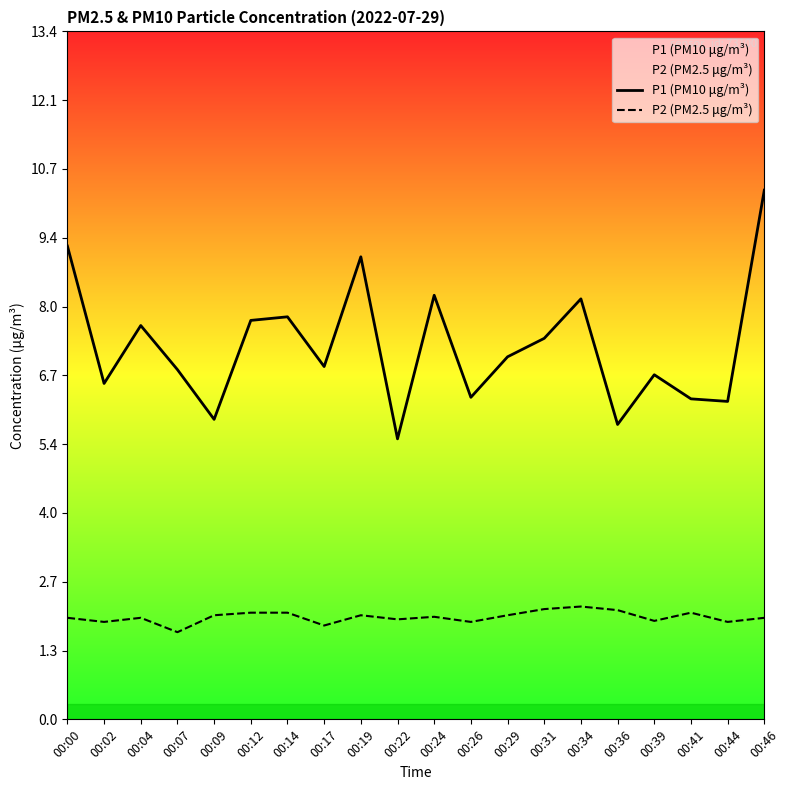

The value of P2 (PM2.5 μg/m³) at 00:41 is 2.1. True or false?

True